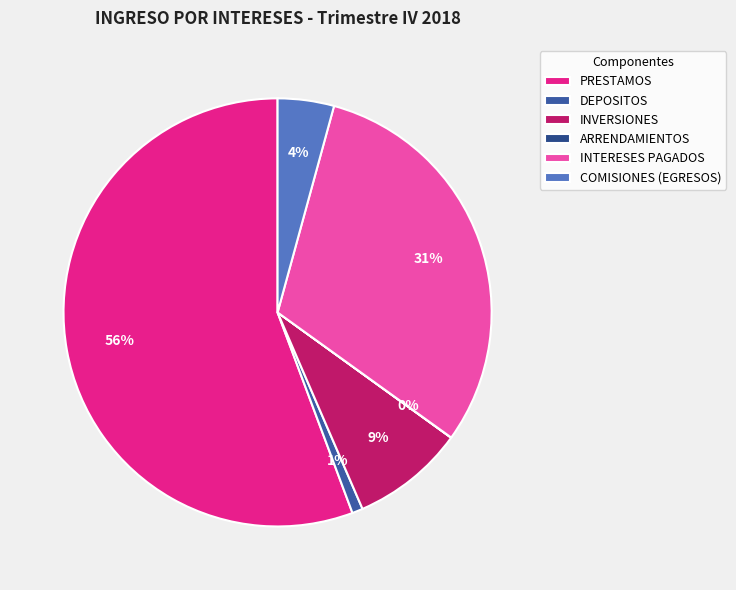

To the nearest percent, what is the combined percentage of PRESTAMOS and INTERESES PAGADOS?

86%